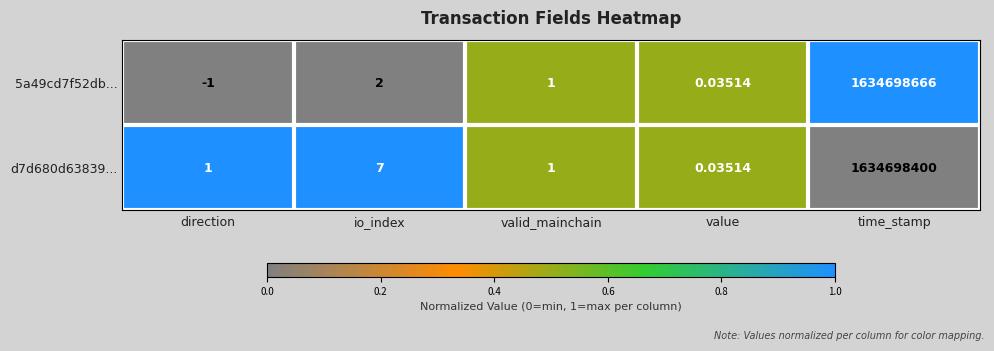

Which series changed the most between valid_mainchain and time_stamp?

5a49cd7f52db...